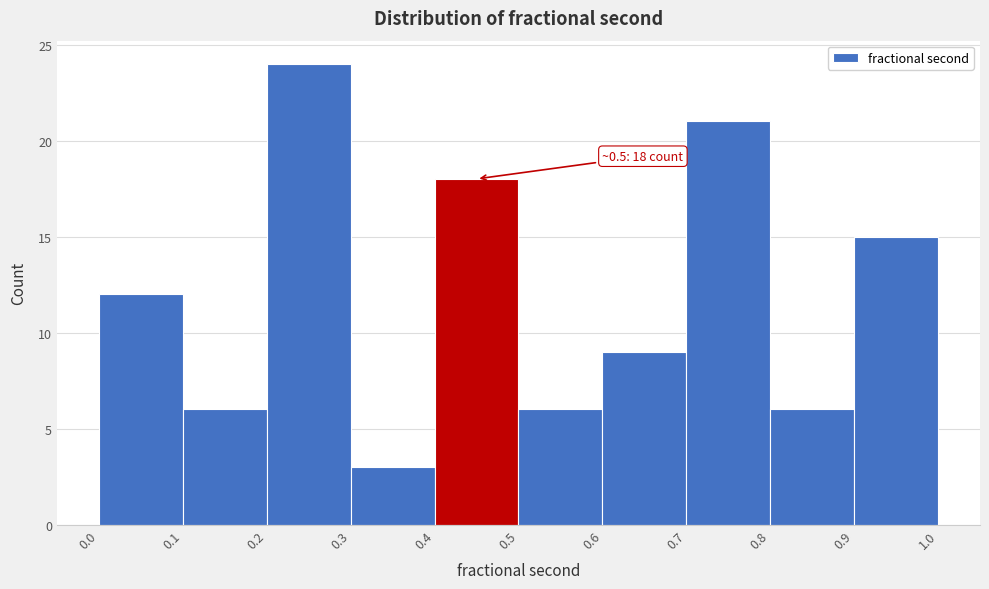

Over which range of the x-axis is the bar tallest?

0.2 to 0.3